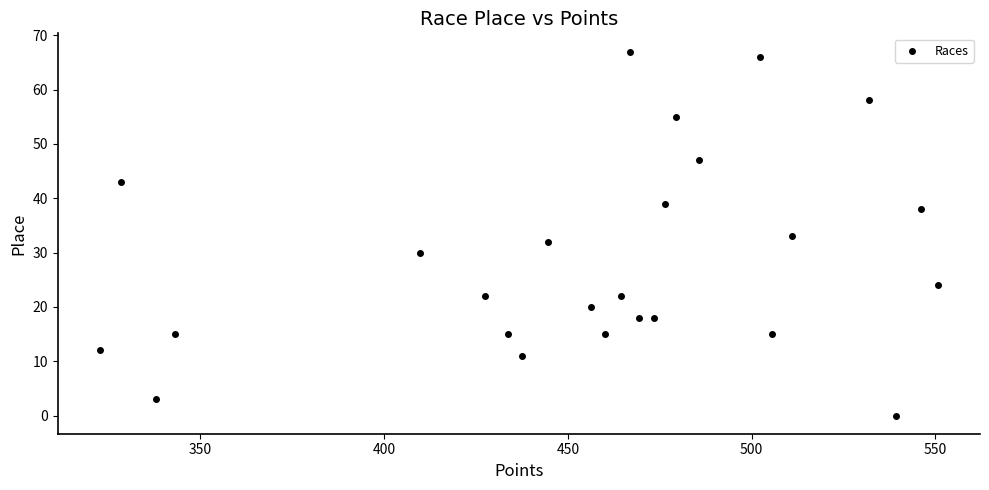

What is the range of Y values (max minus min)?

67